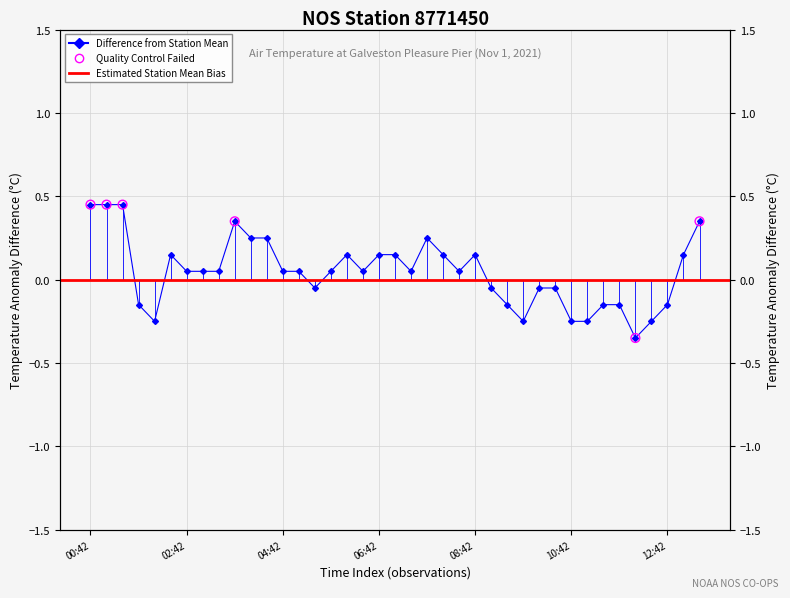

What is the change in value from 2021-11-01T07:54 to 2021-11-01T11:42?

-0.2